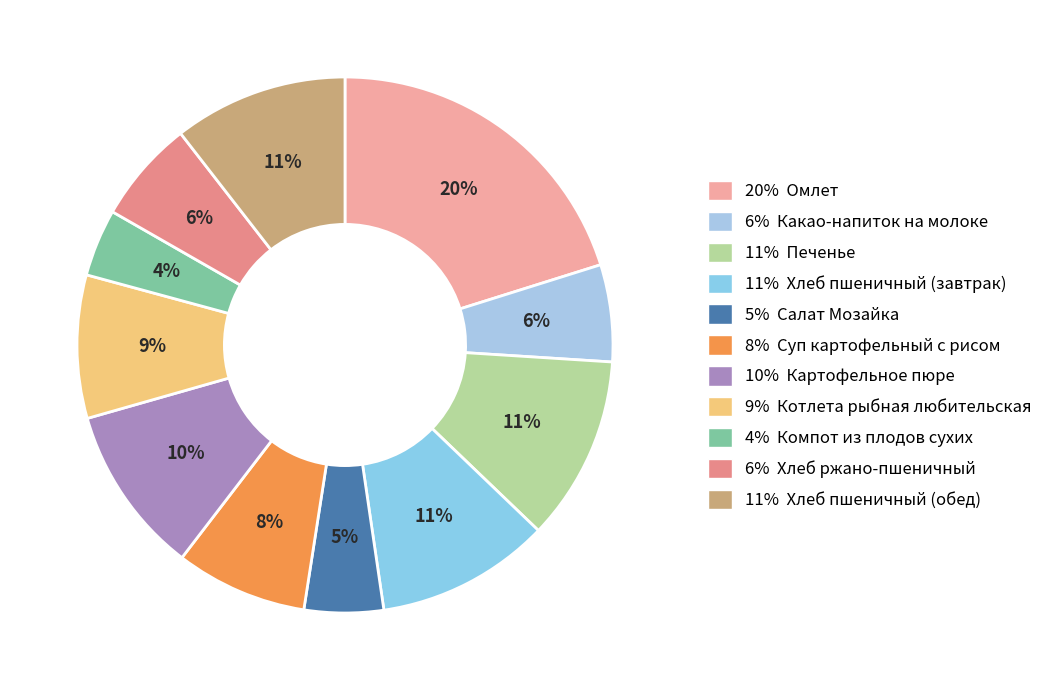

How many slices are in this pie chart?

11